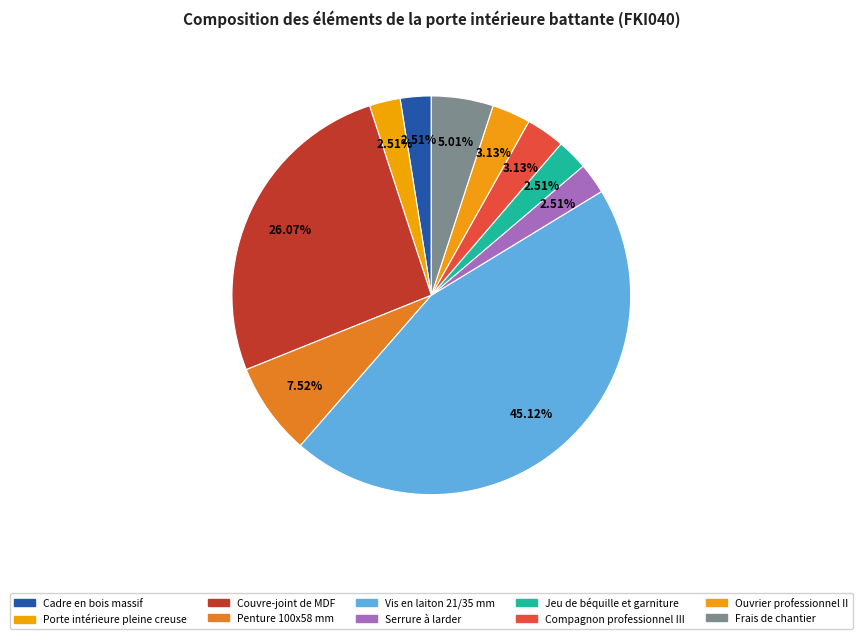

To the nearest percent, what is the average slice percentage?

10%